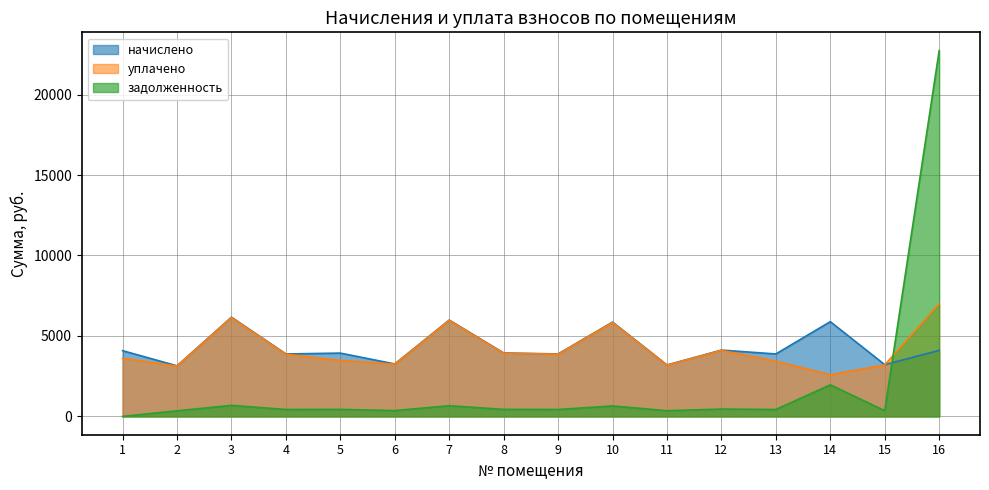

How many times do задолженность and начислено cross each other?

1